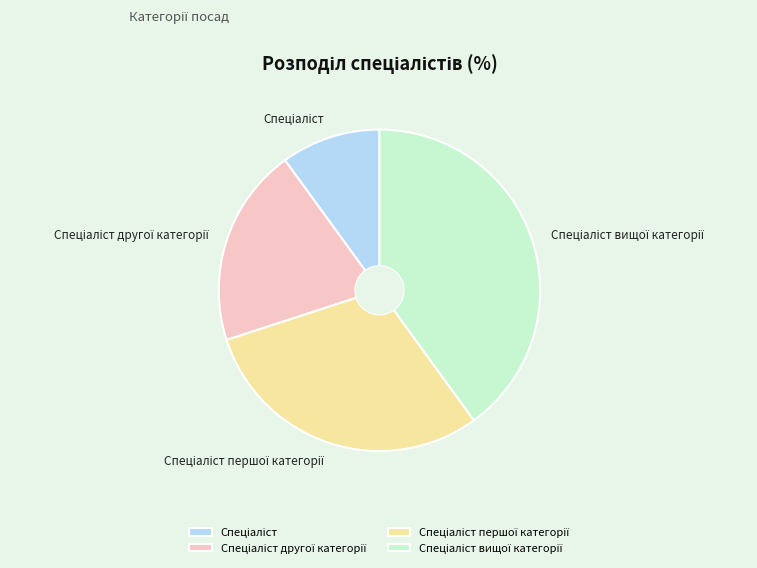

How many segments does this pie chart have?

4